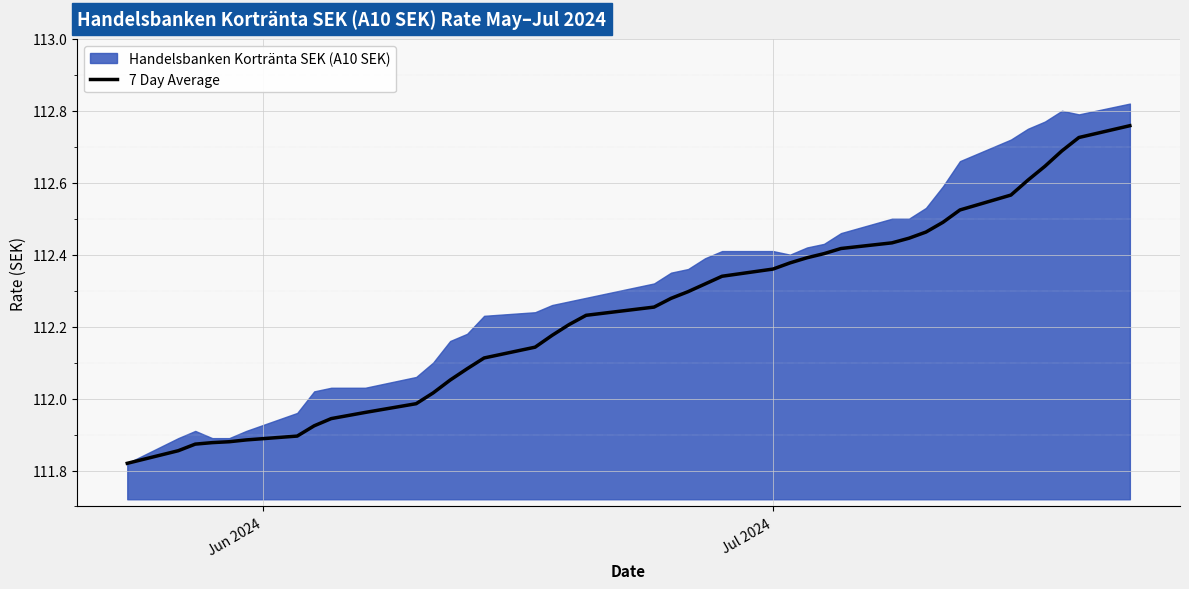

How many lines are shown in the chart?

1